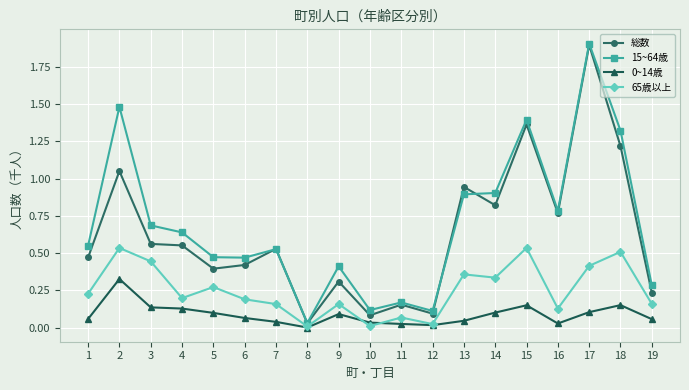

Is it true that 総数 equals 0.0 at 12?

False